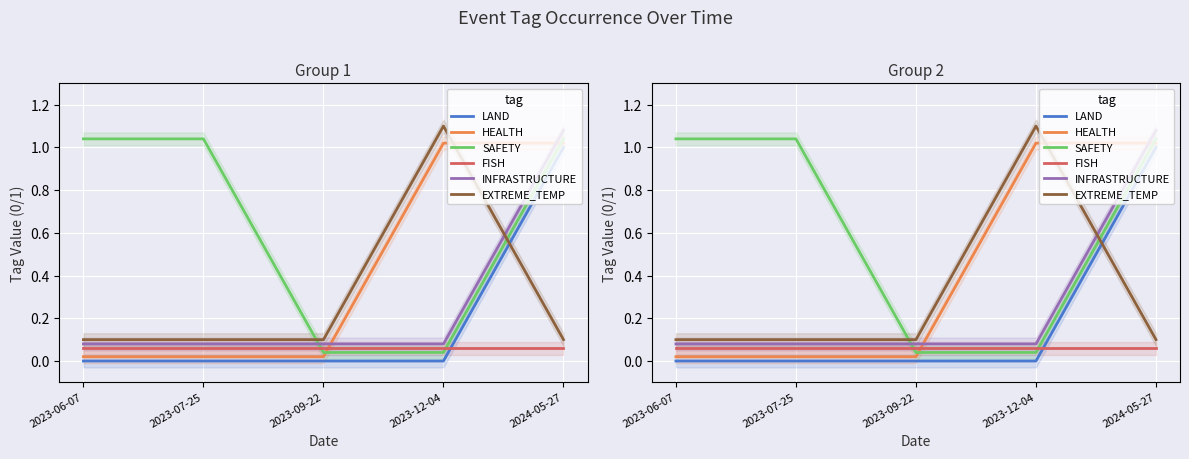

Which category has the lowest value in the EXTREME_TEMP series?

2023-06-07